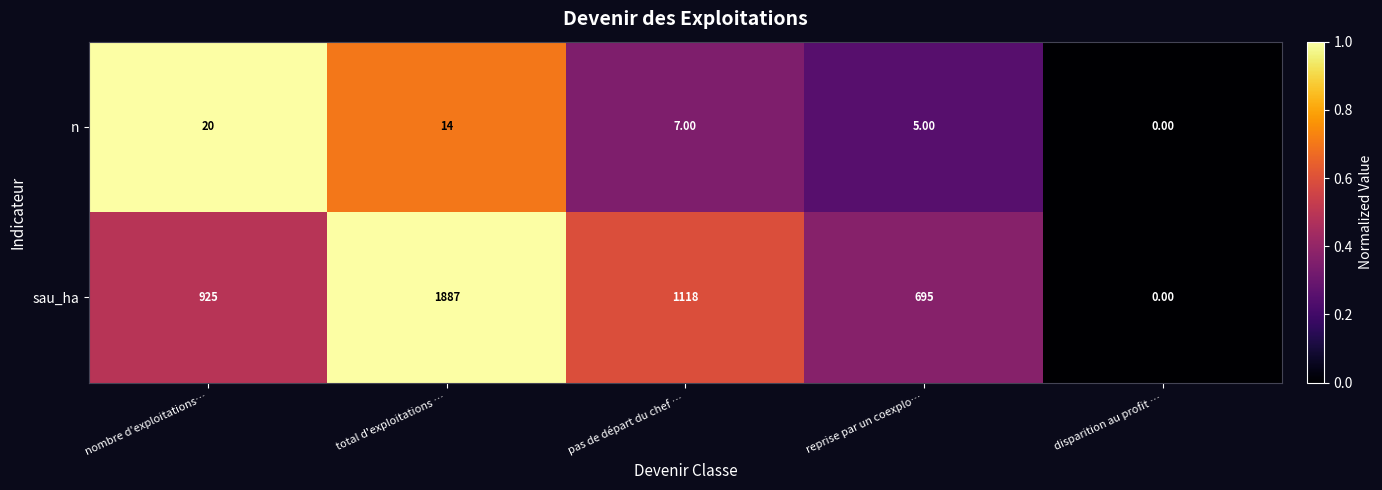

Rank the series at nombre d'exploitations… from lowest to highest value.

n, sau_ha